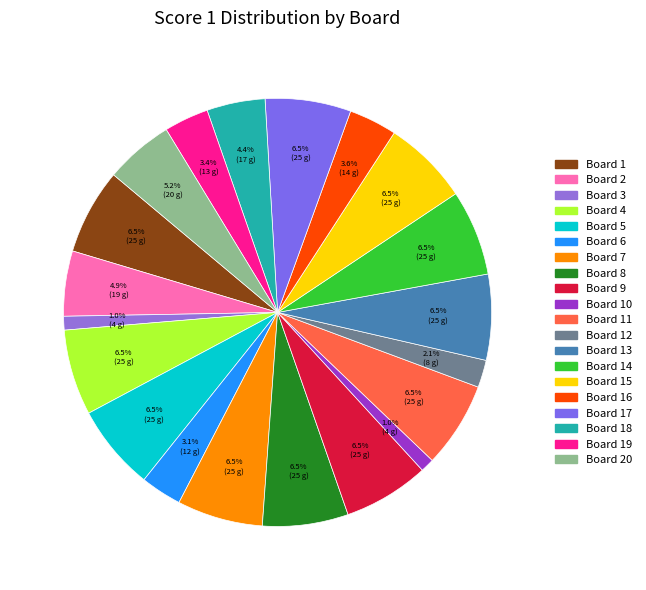

How many segments does this pie chart have?

20